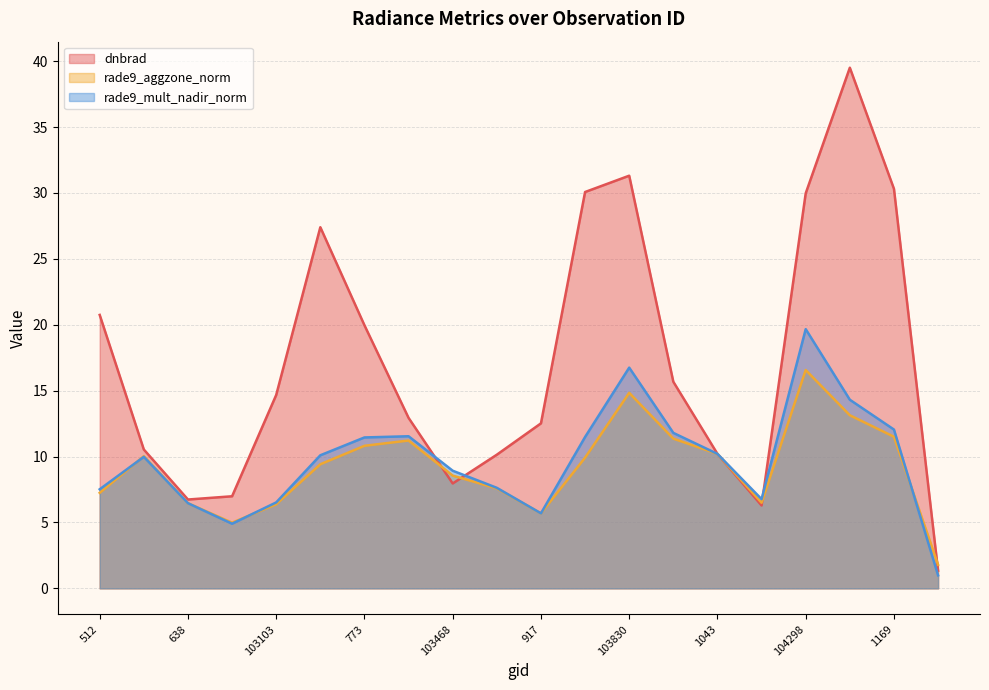

Count the number of categories in the chart.

20